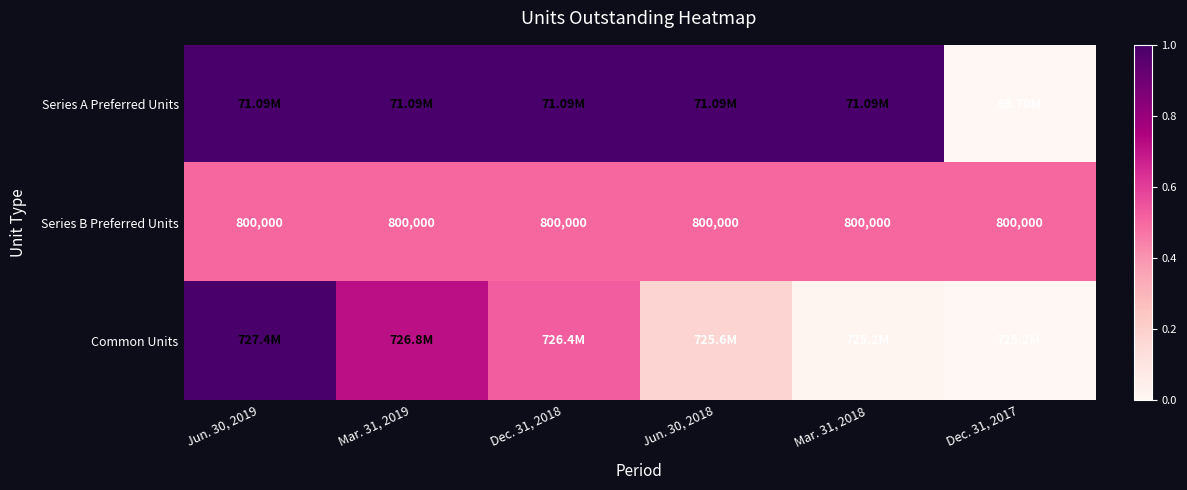

Count the Series A Preferred Units values in the range 1 to 2.

5